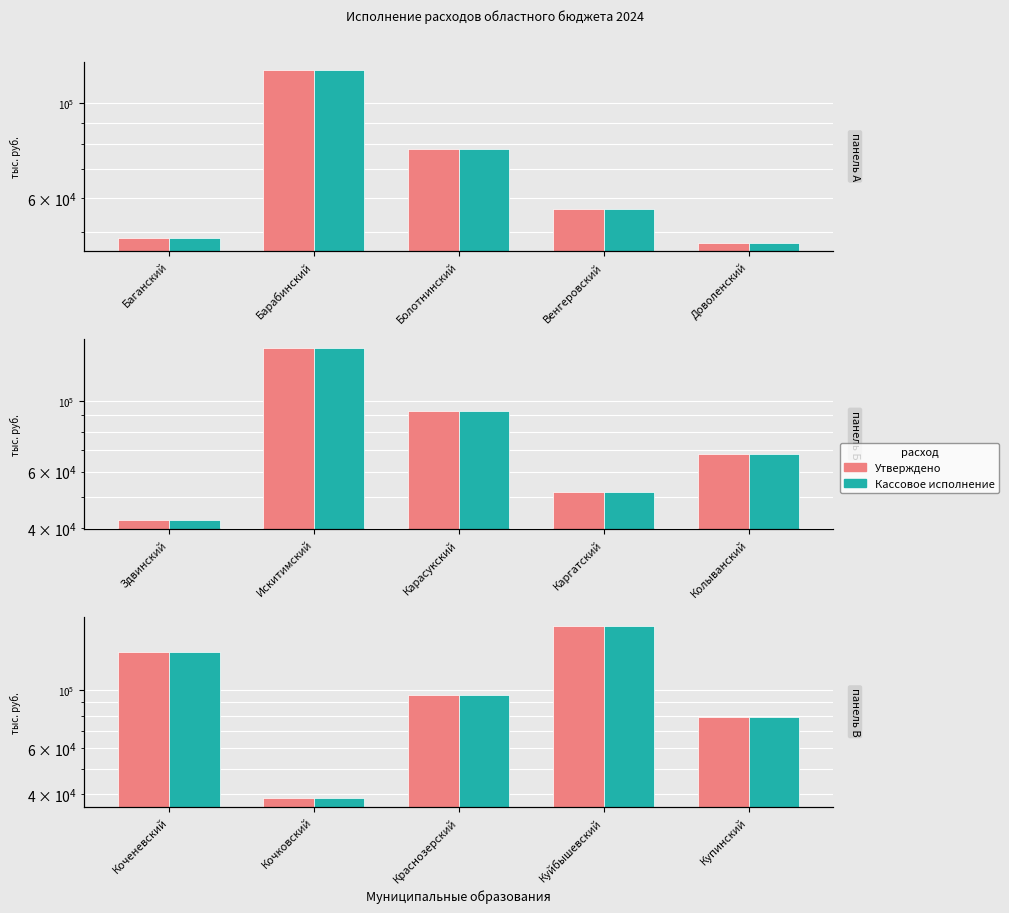

What is the value of the Утверждено bar at the 1st from the left?

139983.9